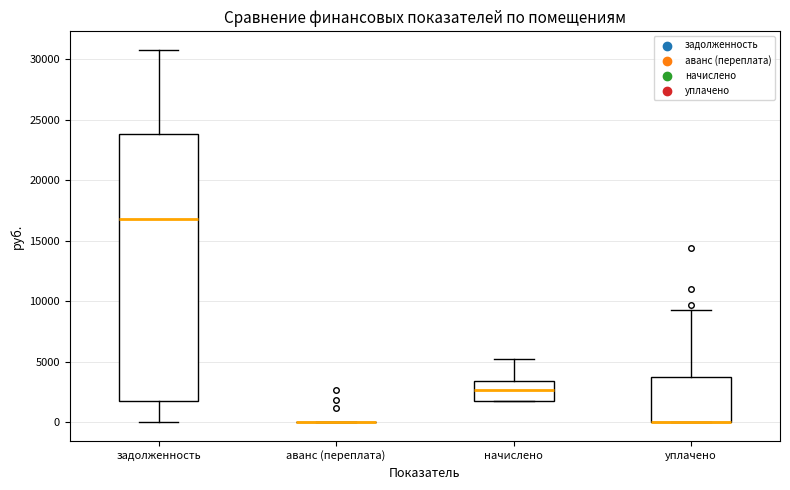

Reading left to right, read every box against the y-axis: the position of its median line, the range the box covers, and the ends of its whiskers. The values are not printed on the chart, so give them approximately, as read against the axis.

задолженность: median 17000, box 1500 to 24000, whiskers 0 to 30500
аванс (переплата): box collapsed to a line at 0, whiskers 0 to 0
начислено: median 2500, box 2000 to 3500, whiskers 1500 to 5000
уплачено: median 0 (drawn on the box's lower edge), box 0 to 3500, whiskers 0 to 9500